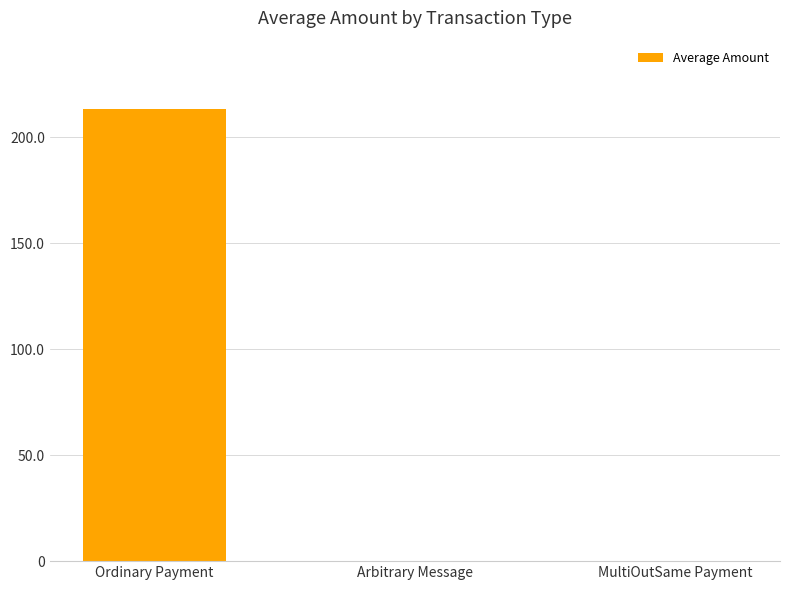

The chart shows a value of -121.0 at Arbitrary Message. True or false?

False